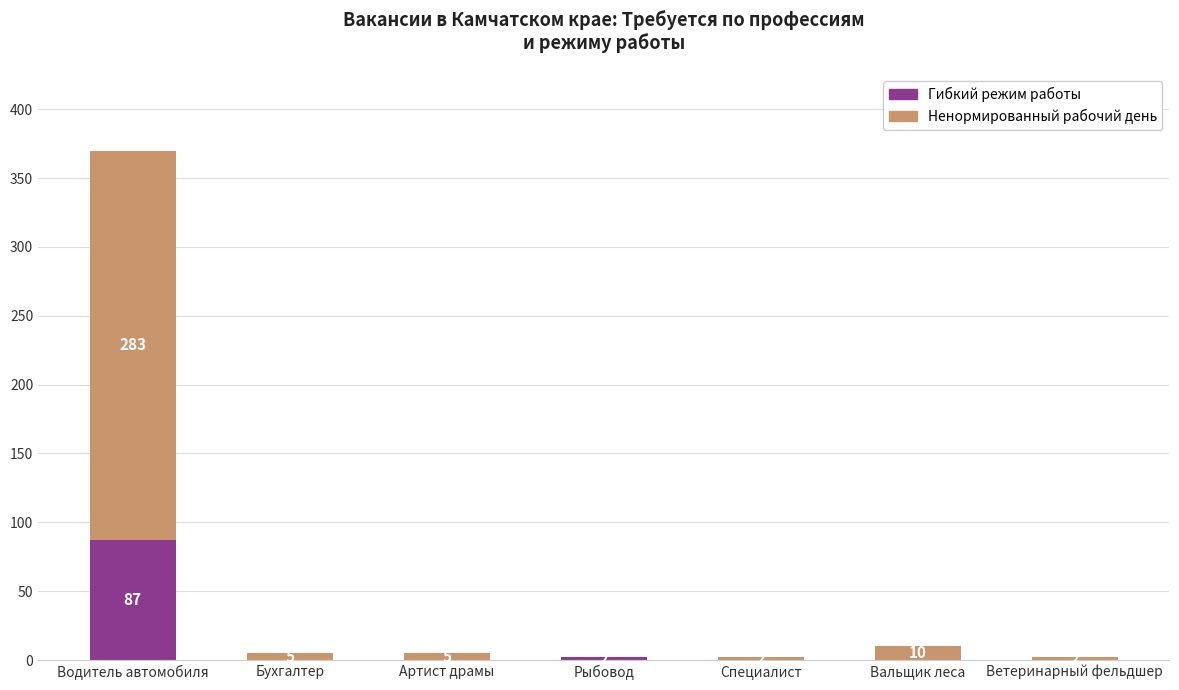

At which category is the sum across all series the highest?

Водитель автомобиля